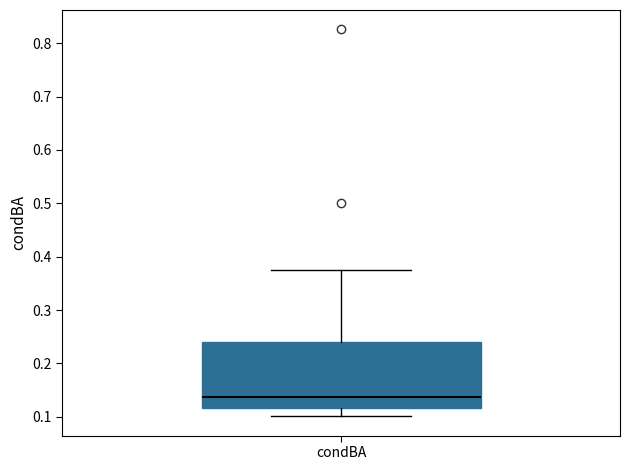

Read this box plot against the y-axis: the position of the median line, the range covered by the box, and the ends of both whiskers. The values are not printed on the chart, so give them approximately, as read against the axis.

median 0.14, box 0.12 to 0.24, whiskers 0.10 to 0.38